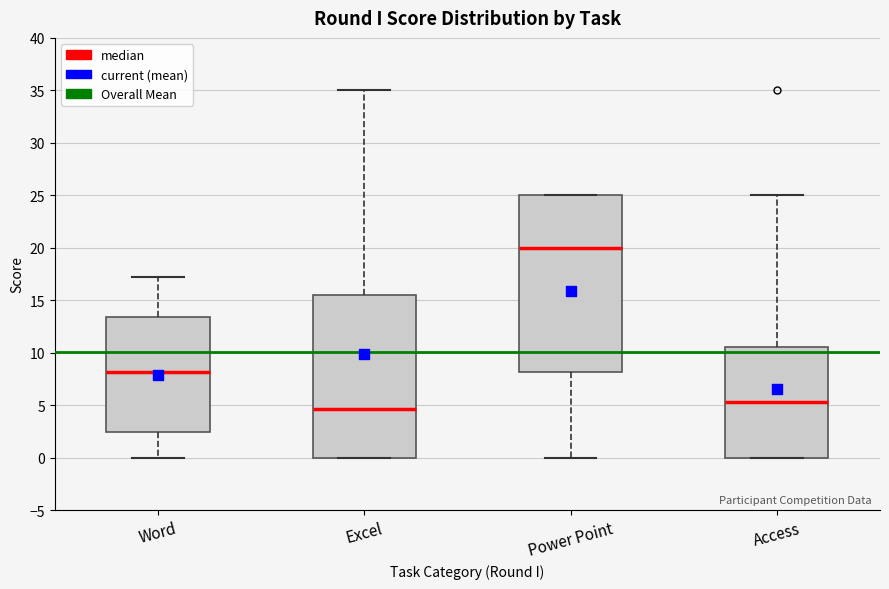

Reading left to right, read every box against the y-axis: the position of its median line, the range the box covers, and the ends of its whiskers. The values are not printed on the chart, so give them approximately, as read against the axis.

Word: median 8.0, box 2.5 to 13.5, whiskers 0.0 to 17.0
Excel: median 4.5, box 0.0 to 15.5, whiskers 0.0 to 35.0
Power Point: median 20.0, box 8.0 to 25.0, whiskers 0.0 to 25.0
Access: median 5.5, box 0.0 to 10.5, whiskers 0.0 to 25.0